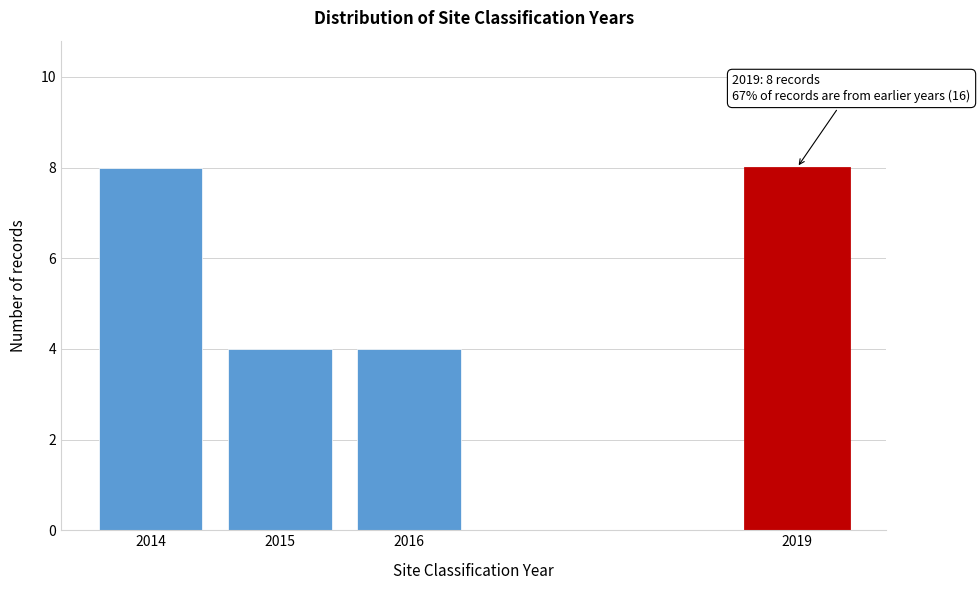

Reading left to right, what are all the values shown in this chart?

2014=8	2015=4	2016=4	2019=8